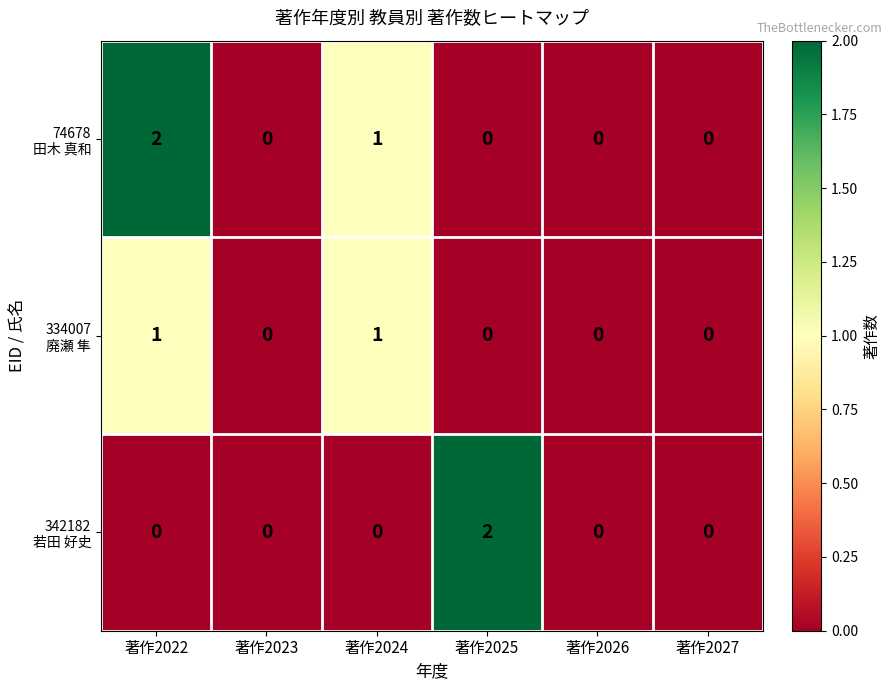

How many series are shown in this chart?

3